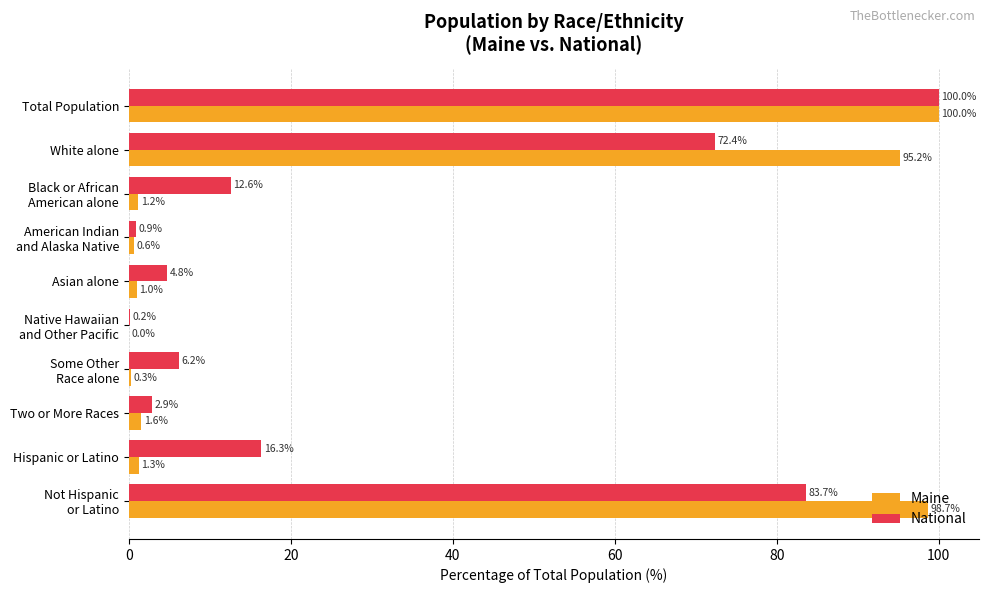

Where is National nearest to the value 50?

White alone